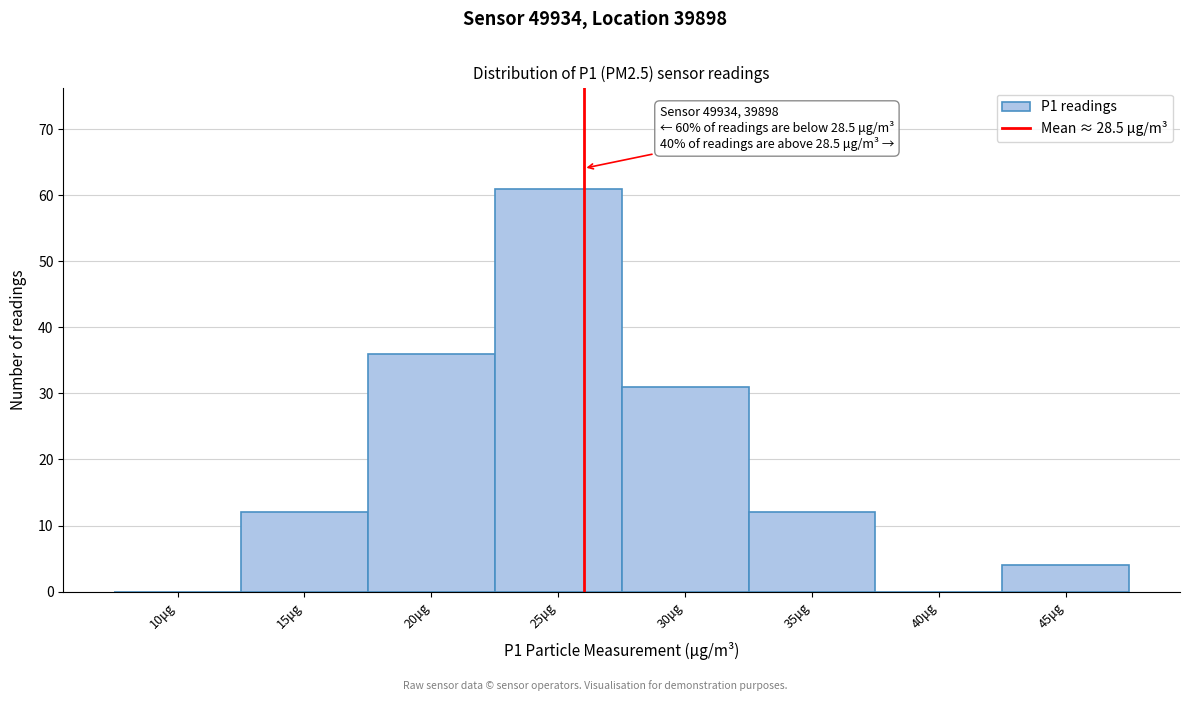

Reading left to right, list all the values displayed in this chart.

10μg=0	15μg=12	20μg=36	25μg=61	30μg=31	35μg=12	40μg=0	45μg=4